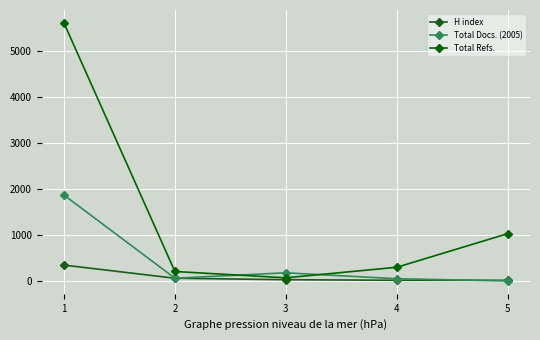

Which has a higher value, 5 or 3?

3